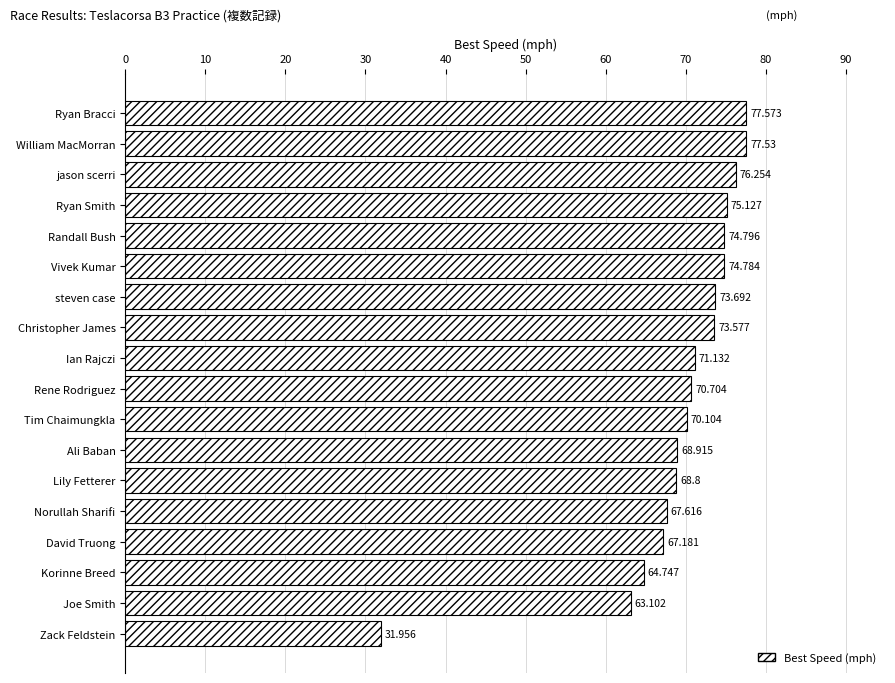

How many distinct data groups are displayed?

1